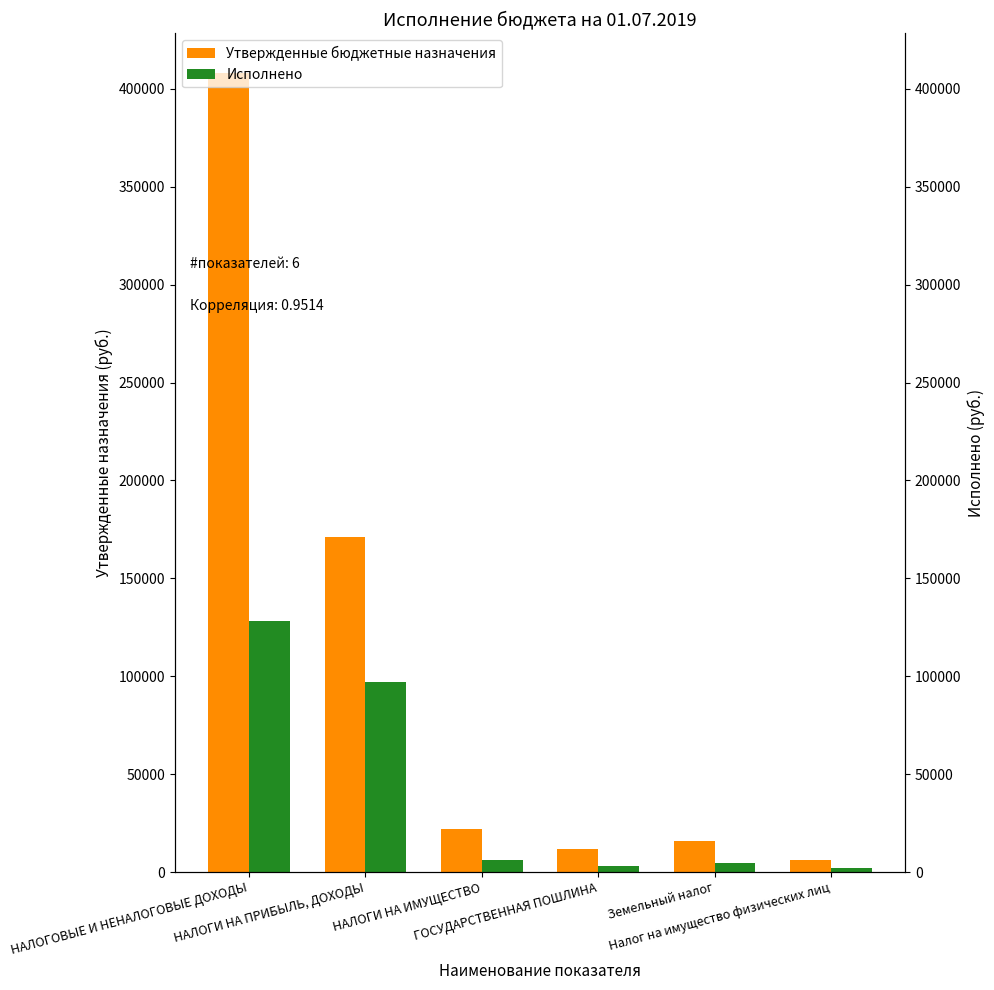

Reading left to right, extract all data points from this chart.

Утвержденные бюджетные назначения: НАЛОГОВЫЕ И НЕНАЛОГОВЫЕ ДОХОДЫ=408000.0	НАЛОГИ НА ПРИБЫЛЬ, ДОХОДЫ=171000.0	НАЛОГИ НА ИМУЩЕСТВО=22000.0	ГОСУДАРСТВЕННАЯ ПОШЛИНА=12000.0	Земельный налог=16000.0	Налог на имущество физических лиц=6000.0
Исполнено: НАЛОГОВЫЕ И НЕНАЛОГОВЫЕ ДОХОДЫ=128025.6	НАЛОГИ НА ПРИБЫЛЬ, ДОХОДЫ=97187.2	НАЛОГИ НА ИМУЩЕСТВО=6266.9	ГОСУДАРСТВЕННАЯ ПОШЛИНА=2890.0	Земельный налог=4385.0	Налог на имущество физических лиц=1881.9